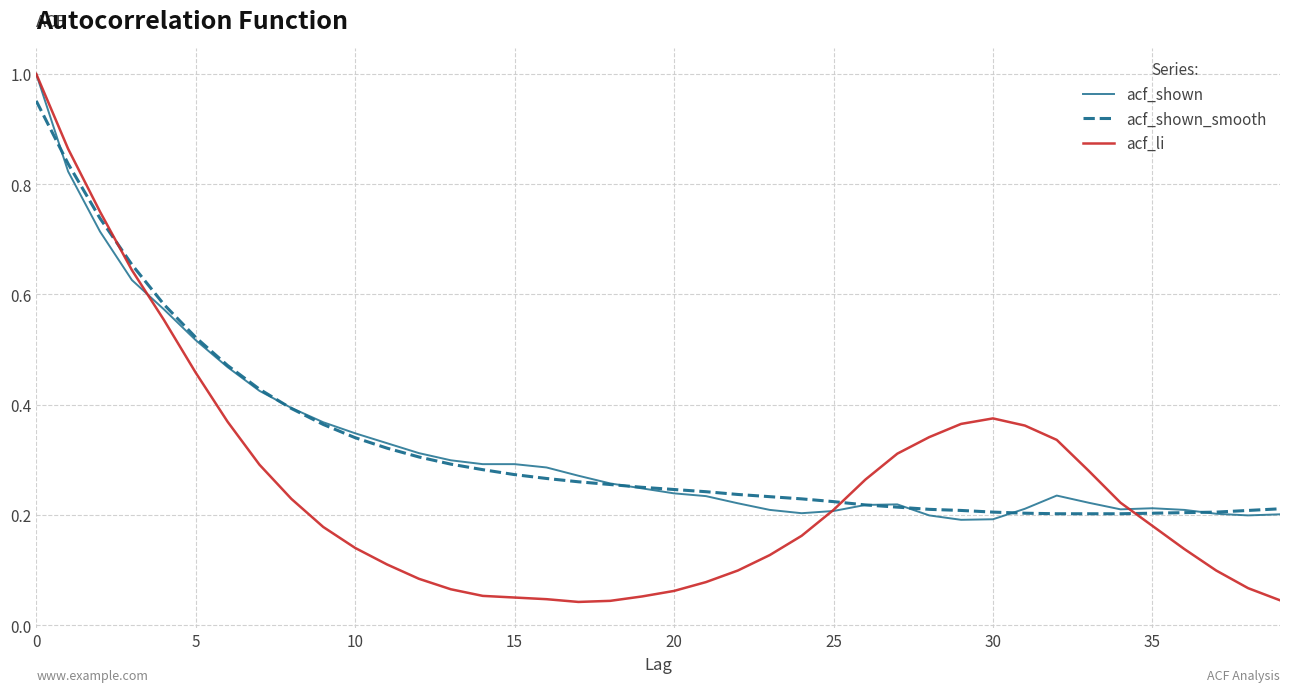

True or false: acf_shown_smooth and acf_li intersect in this chart.

True